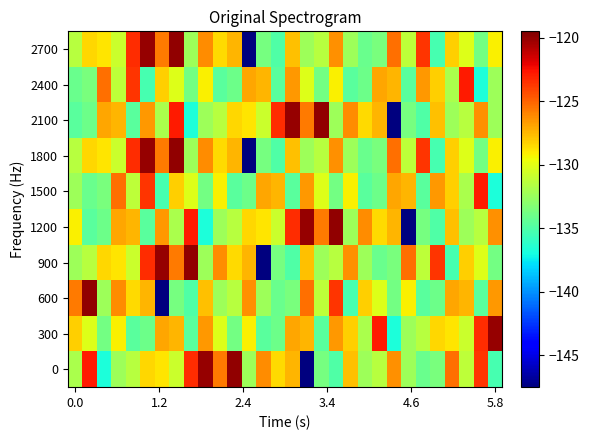

Reading right to left, what are all the values shown in this chart?

0: -135.3	-123.7	-131.2	-125.3	-133.6	-134.1	-132.3	-126.3	-131.5	-132.4	-127.8	-134.9	-133.7	-147.4	-127.5	-128.5	-126.3	-132.4	-120.0	-125.6	-120.1	-123.4	-130.8	-128.8	-128.5	-131.5	-132.4	-136.7	-122.8	-131.9
300: -120.1	-123.4	-130.8	-128.8	-128.5	-131.5	-132.4	-136.7	-122.8	-131.9	-128.2	-126.6	-134.6	-127.5	-127.0	-134.0	-134.6	-129.2	-133.8	-130.2	-126.6	-134.6	-127.5	-127.0	-134.0	-134.6	-129.2	-133.8	-130.2	-128.2
600: -126.6	-134.6	-127.5	-127.0	-134.0	-134.6	-129.2	-133.8	-130.2	-128.2	-135.3	-123.7	-131.2	-125.3	-133.6	-134.1	-132.3	-126.3	-131.5	-132.4	-127.8	-134.9	-133.7	-147.4	-127.5	-128.5	-126.3	-132.4	-120.0	-125.6
900: -133.8	-130.2	-128.2	-135.3	-123.7	-131.2	-125.3	-133.6	-134.1	-132.3	-126.3	-131.5	-132.4	-127.8	-134.9	-133.7	-147.4	-127.5	-128.5	-126.3	-132.4	-120.0	-125.6	-120.1	-123.4	-130.8	-128.8	-128.5	-131.5	-132.4
1200: -126.3	-131.5	-132.4	-127.8	-134.9	-133.7	-147.4	-127.5	-128.5	-126.3	-132.4	-120.0	-125.6	-120.1	-123.4	-130.8	-128.8	-128.5	-131.5	-132.4	-136.7	-122.8	-131.9	-126.6	-134.6	-127.5	-127.0	-134.0	-134.6	-129.2
1500: -136.7	-122.8	-131.9	-128.2	-126.6	-134.6	-127.5	-127.0	-134.0	-134.6	-129.2	-133.8	-130.2	-126.6	-134.6	-127.5	-127.0	-134.0	-134.6	-129.2	-133.8	-130.2	-128.2	-135.3	-123.7	-131.2	-125.3	-133.6	-134.1	-132.3
1800: -129.2	-133.8	-130.2	-128.2	-135.3	-123.7	-131.2	-125.3	-133.6	-134.1	-132.3	-126.3	-131.5	-132.4	-127.8	-134.9	-133.7	-147.4	-127.5	-128.5	-126.3	-132.4	-120.0	-125.6	-120.1	-123.4	-130.8	-128.8	-128.5	-131.5
2100: -132.3	-126.3	-131.5	-132.4	-127.8	-134.9	-133.7	-147.4	-127.5	-128.5	-126.3	-132.4	-120.0	-125.6	-120.1	-123.4	-130.8	-128.8	-128.5	-131.5	-132.4	-136.7	-122.8	-131.9	-126.6	-134.6	-127.5	-127.0	-134.0	-134.6
2400: -132.4	-136.7	-122.8	-131.9	-128.2	-126.6	-134.6	-127.5	-127.0	-134.0	-134.6	-129.2	-133.8	-130.2	-126.6	-134.6	-127.5	-127.0	-134.0	-134.6	-129.2	-133.8	-130.2	-128.2	-135.3	-123.7	-131.2	-125.3	-133.6	-134.1
2700: -129.2	-133.8	-130.2	-128.2	-135.3	-123.7	-131.2	-125.3	-133.6	-134.1	-132.3	-126.3	-131.5	-132.4	-127.8	-134.9	-133.7	-147.4	-127.5	-128.5	-126.3	-132.4	-120.0	-125.6	-120.1	-123.4	-130.8	-128.8	-128.5	-131.5